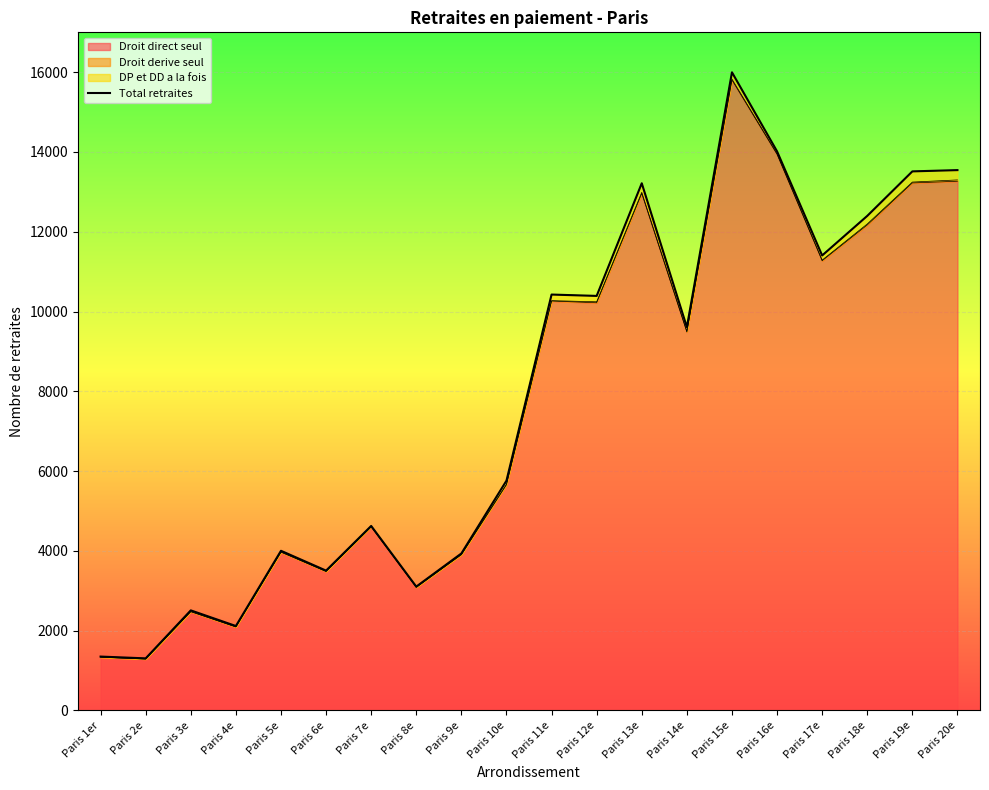

What is the change in value from Paris 11e to Paris 12e?

-34